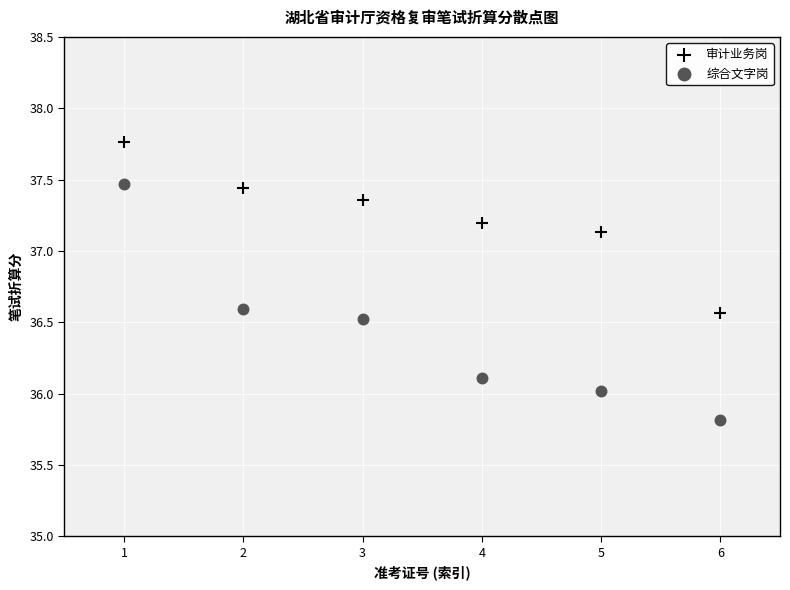

Across all data points, what is the average Y value?

36.8